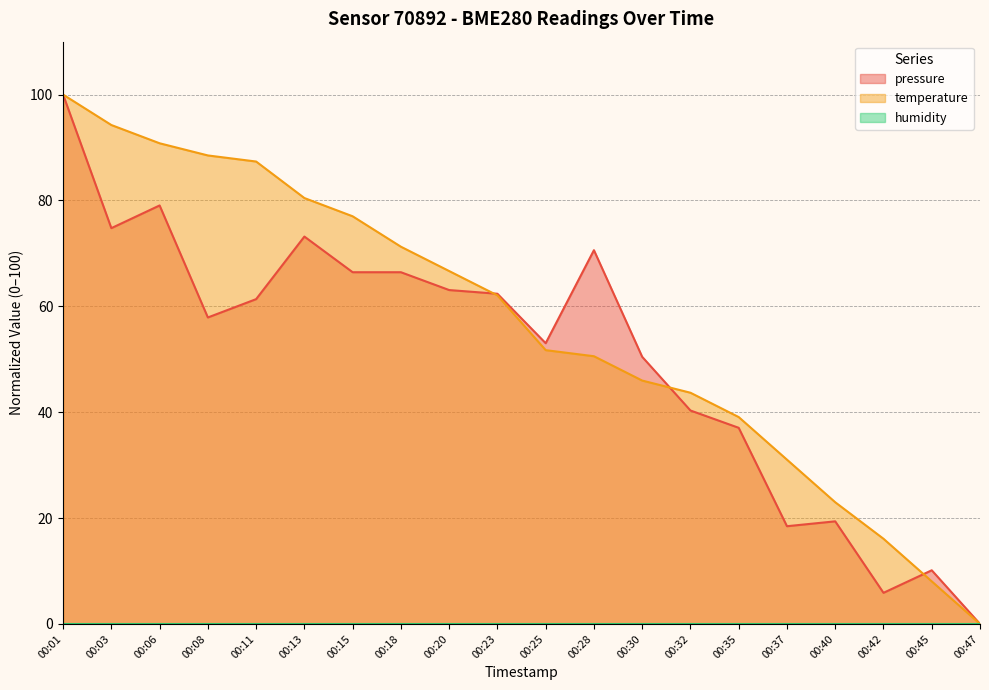

Is it true that temperature equals 3.1 at 00:45?

False